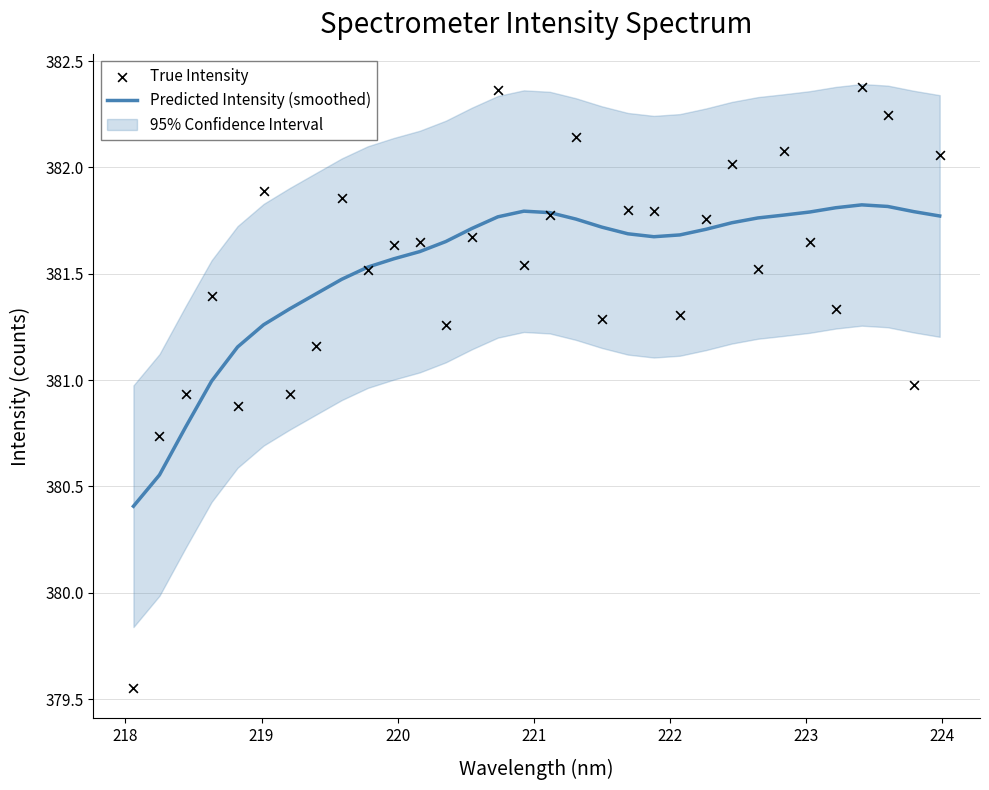

What are all the series names shown in the legend?

Predicted Intensity (smoothed), True Intensity